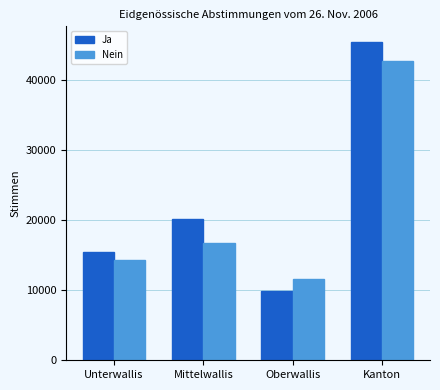

What is the difference between the highest and lowest values at Oberwallis?

1798